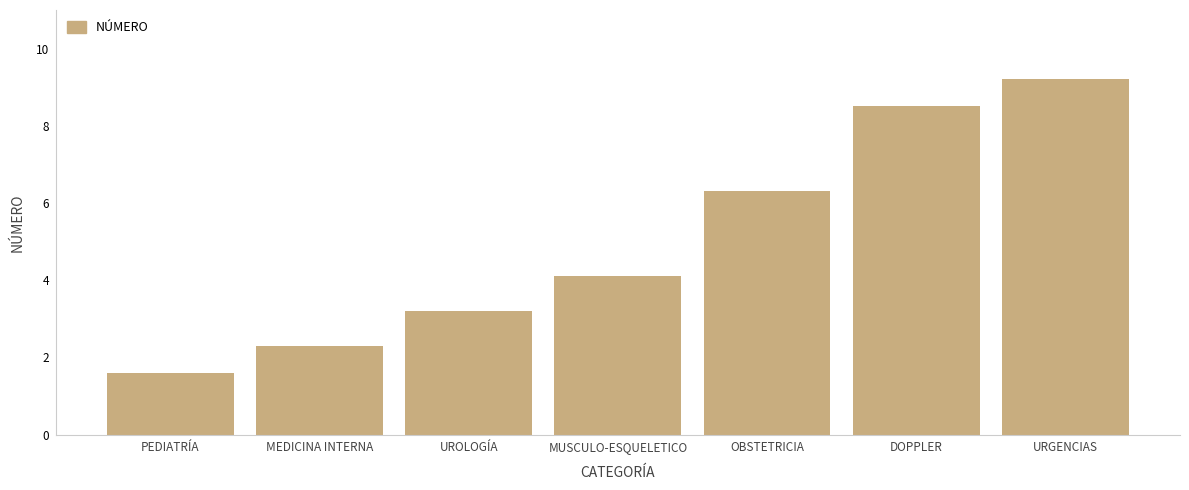

Between OBSTETRICIA and MUSCULO-ESQUELETICO, which is larger?

OBSTETRICIA